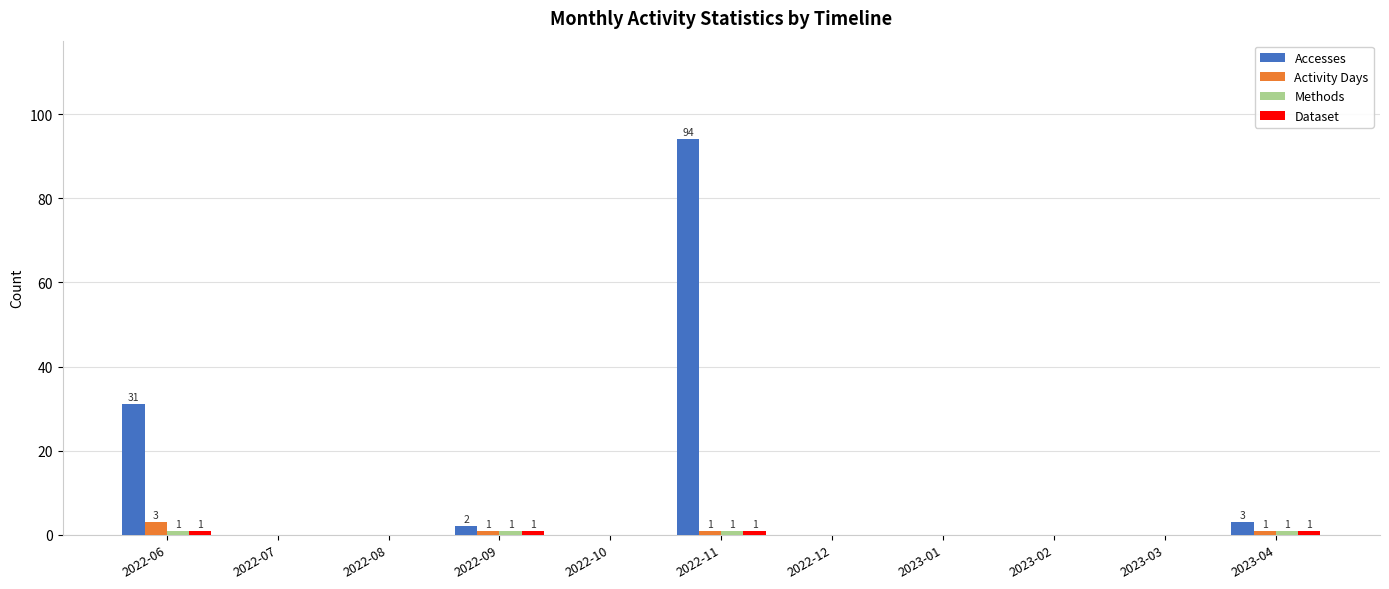

At which category is the sum across all series the highest?

2022-11